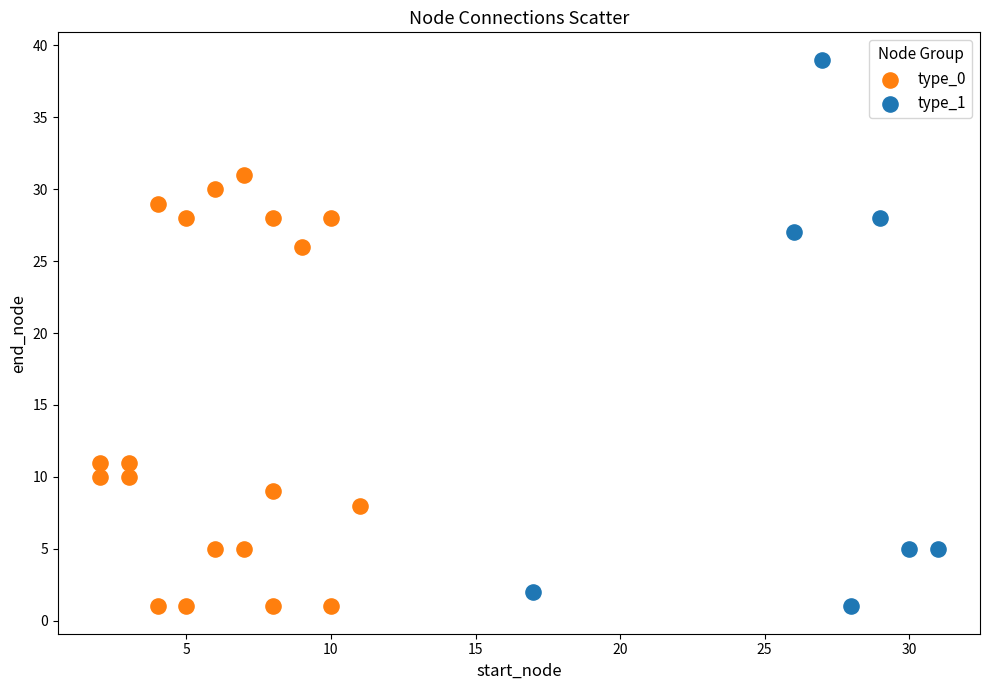

What are all the series names shown in the legend?

type_0, type_1